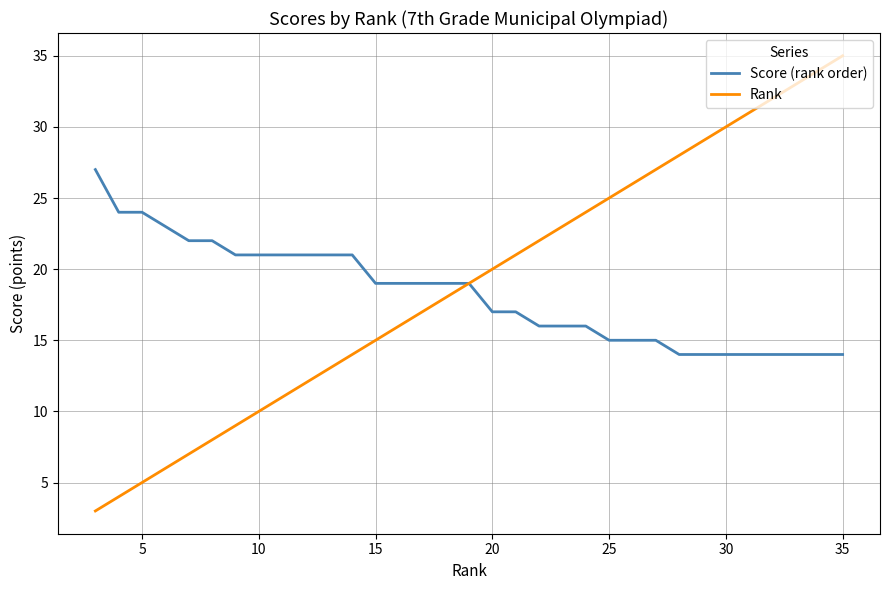

What is the minimum value for Rank?

3